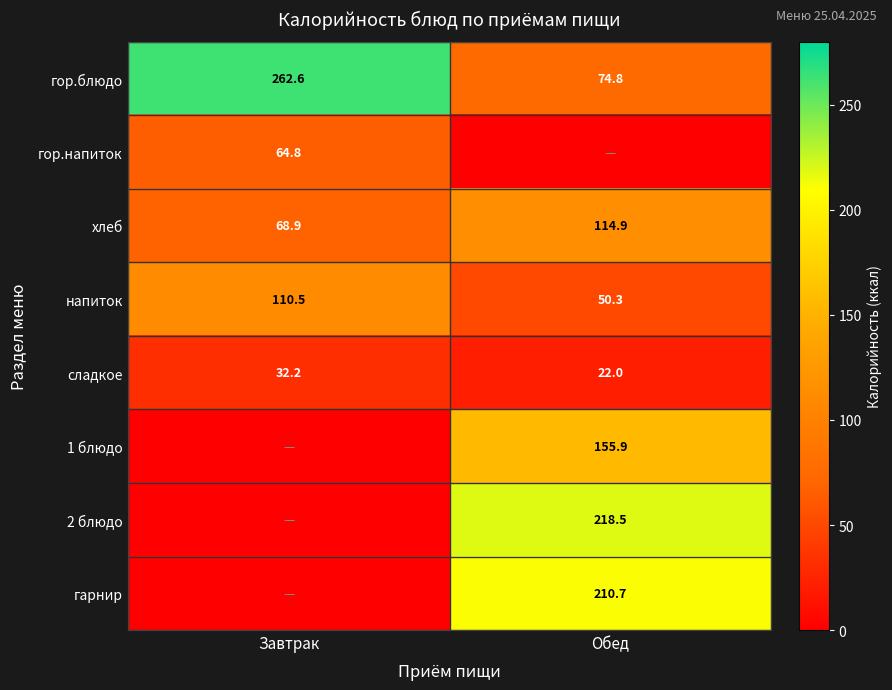

Which has a higher value, Обед or Завтрак?

Завтрак